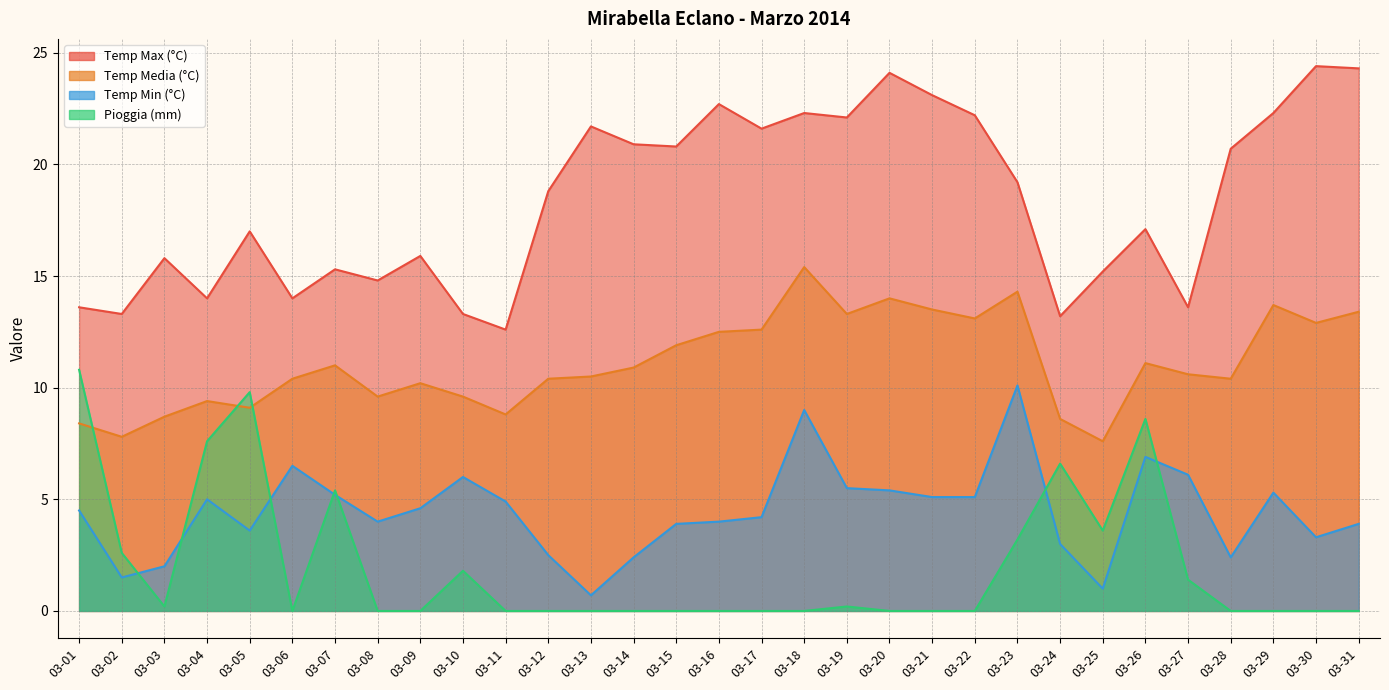

What is the sum of all Temp Max (°C) values?

569.9